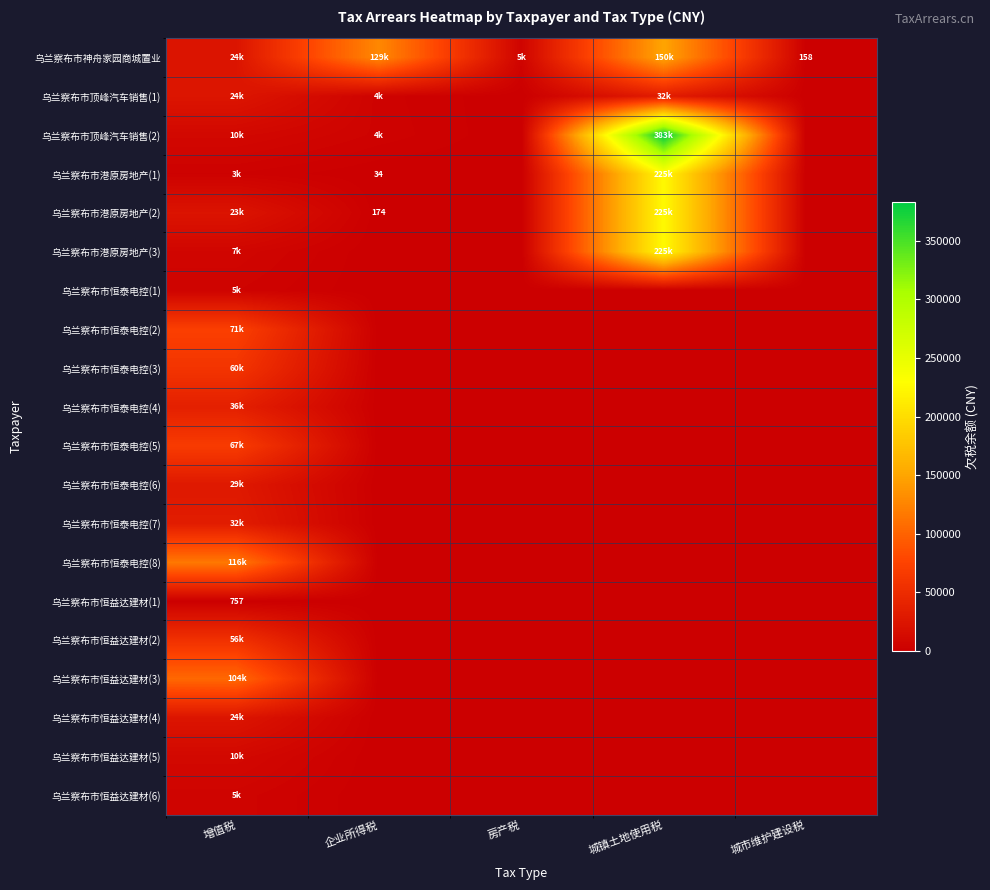

Which series has the largest total across all categories?

乌兰察布市顶峰汽车销售(2)